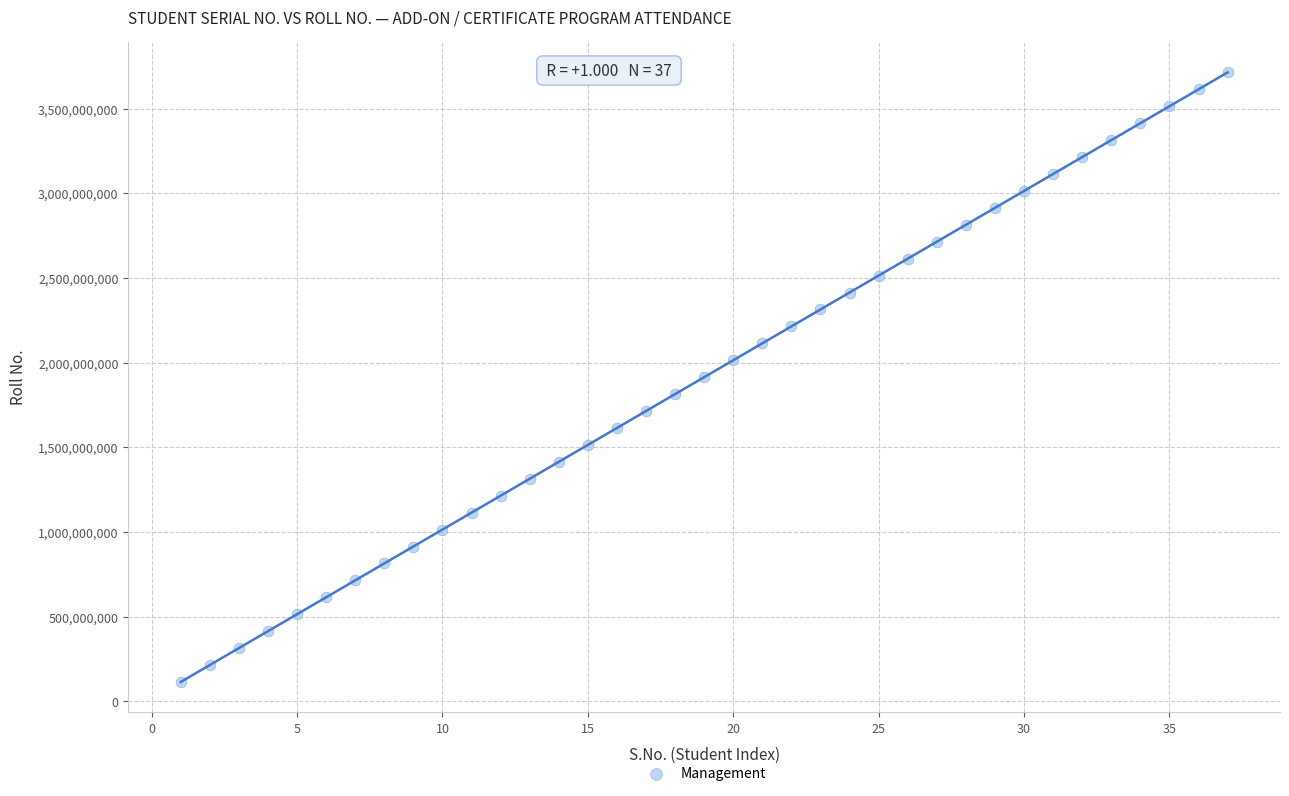

What is the range of Y values (max minus min)?

3600000000